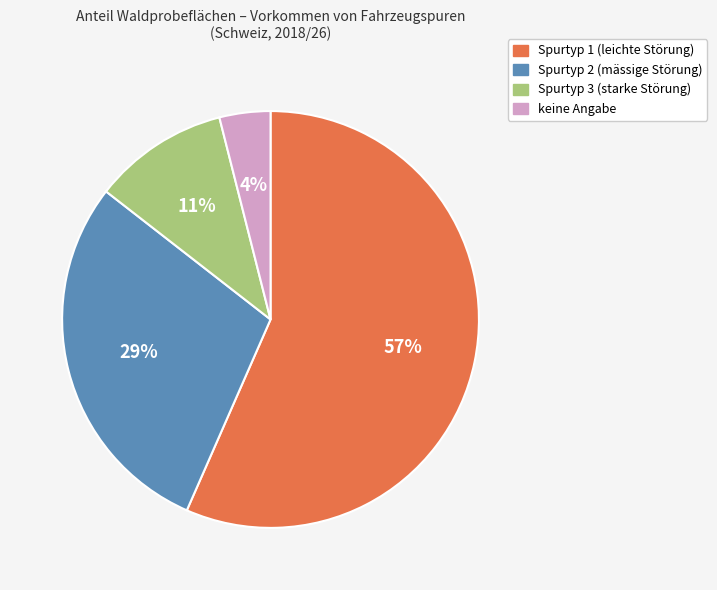

Count the number of slices in the pie.

4